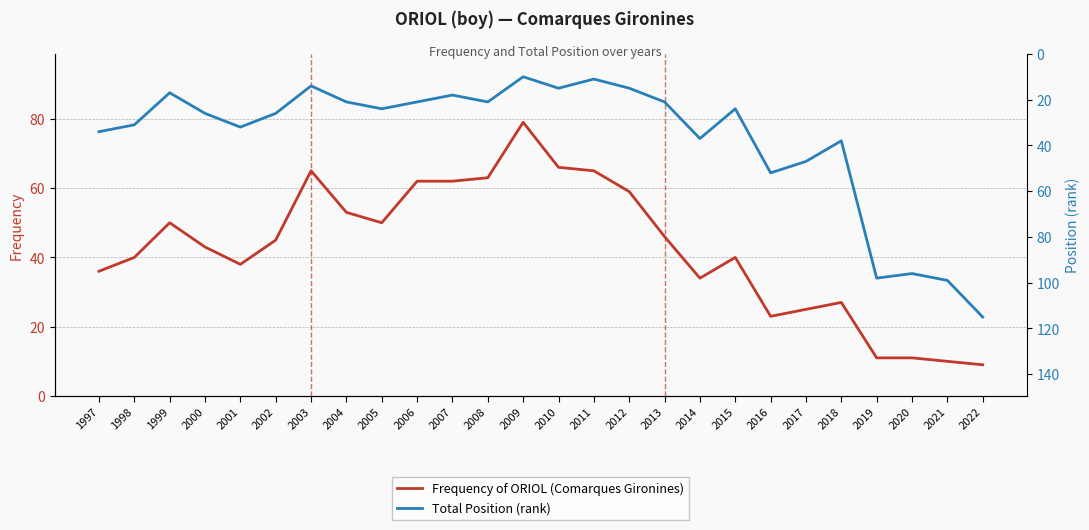

What is the value of the Frequency of ORIOL (Comarques Gironines) point at the 23rd from the left?

11